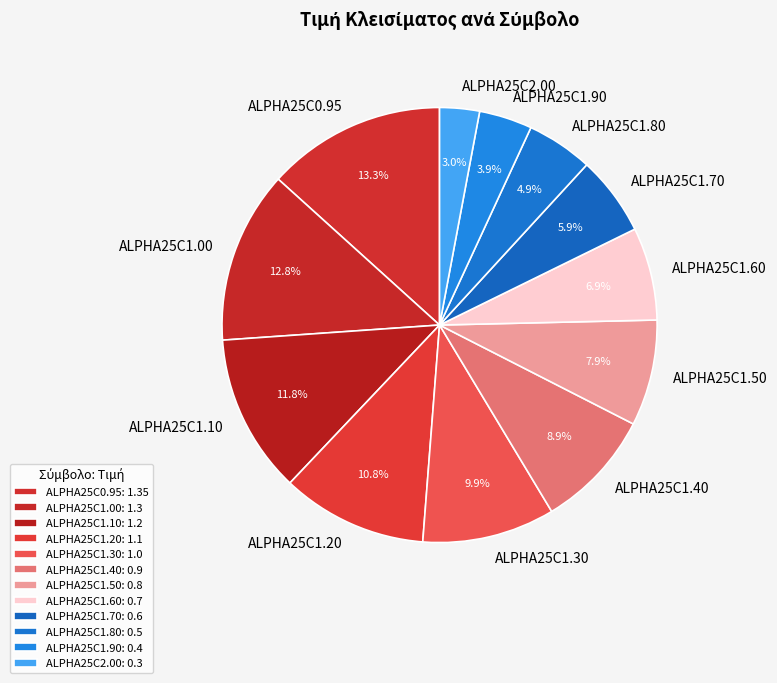

Do ALPHA25C1.50 and ALPHA25C1.90 together represent more than half of the pie?

No